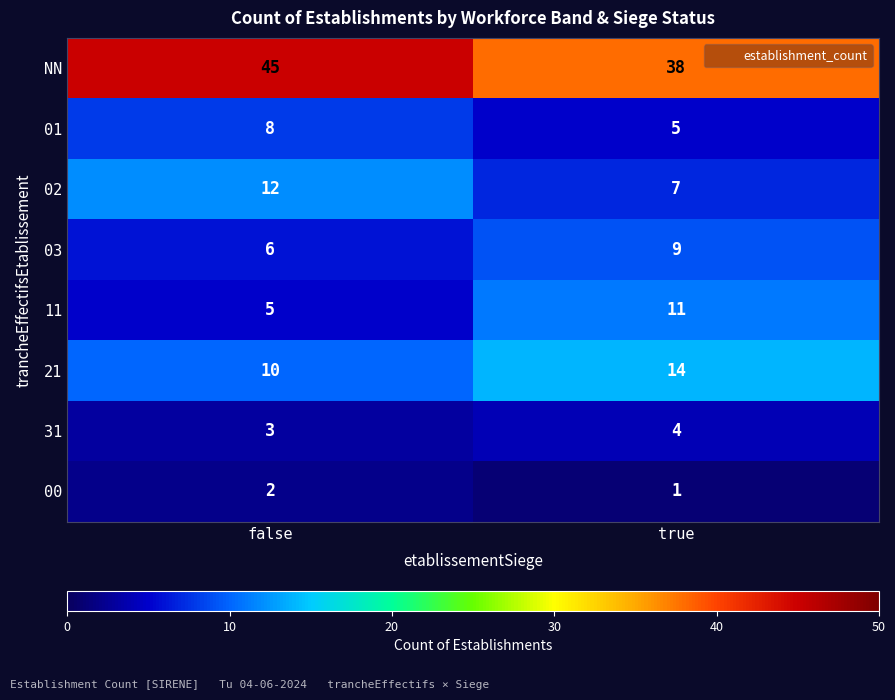

What is the total value across all series at false?

91